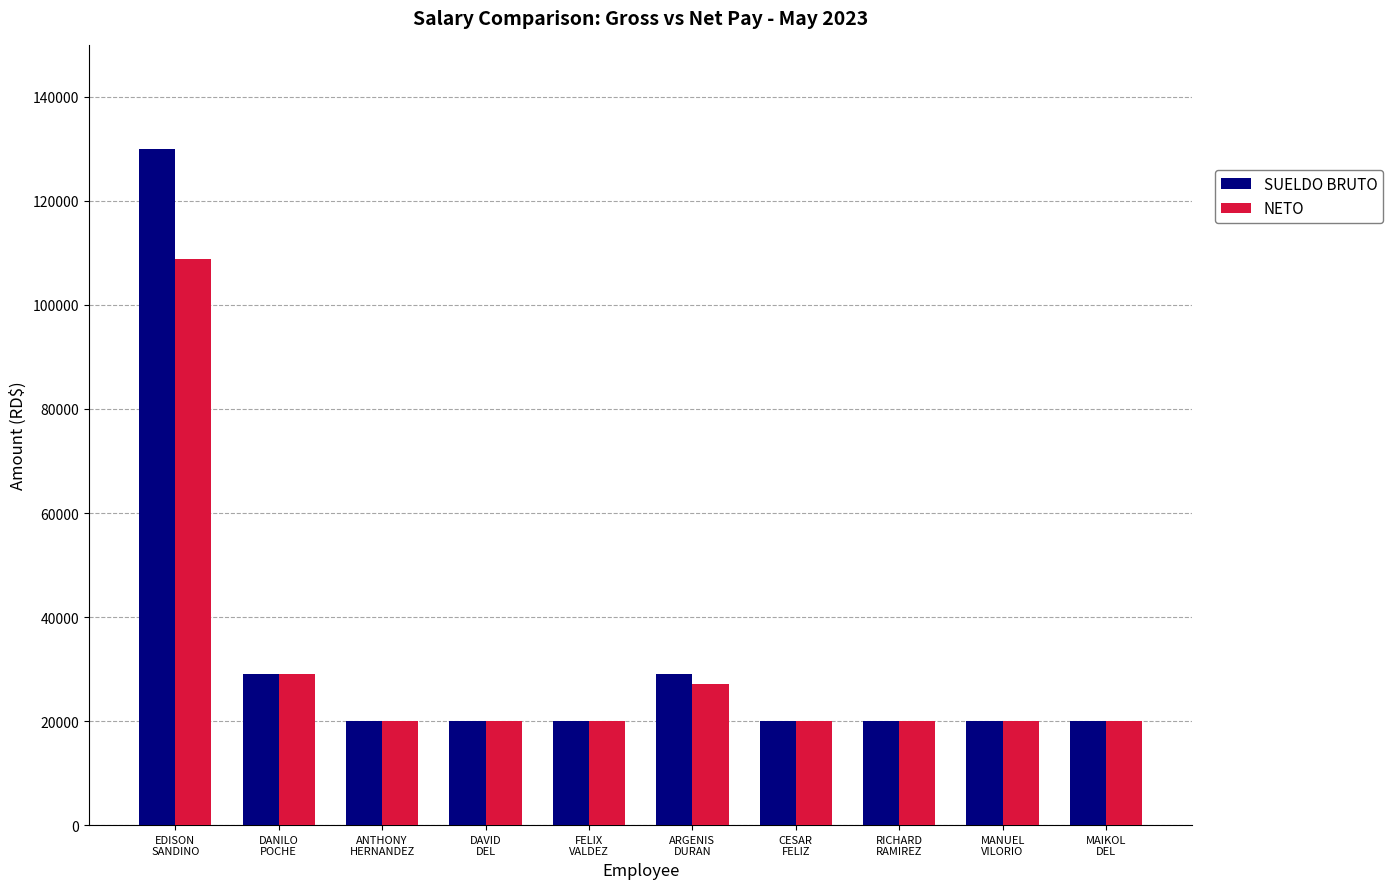

How many data points in NETO are above 20000?

3